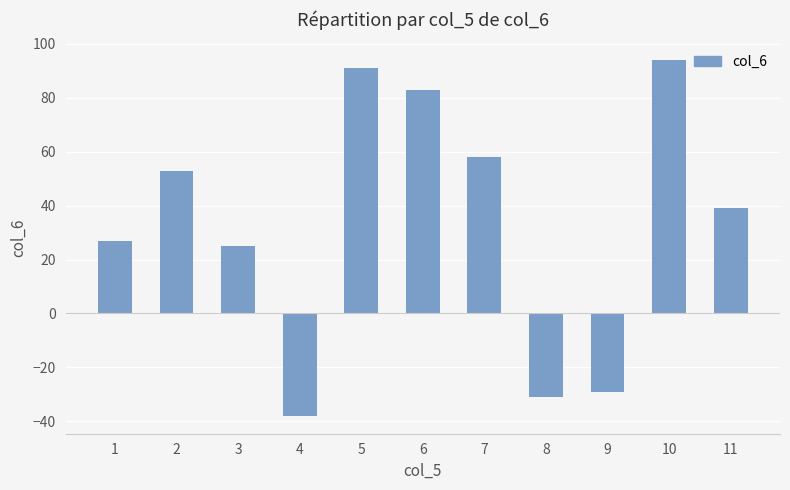

What is the approximate value at 8, to the nearest 50?

-50